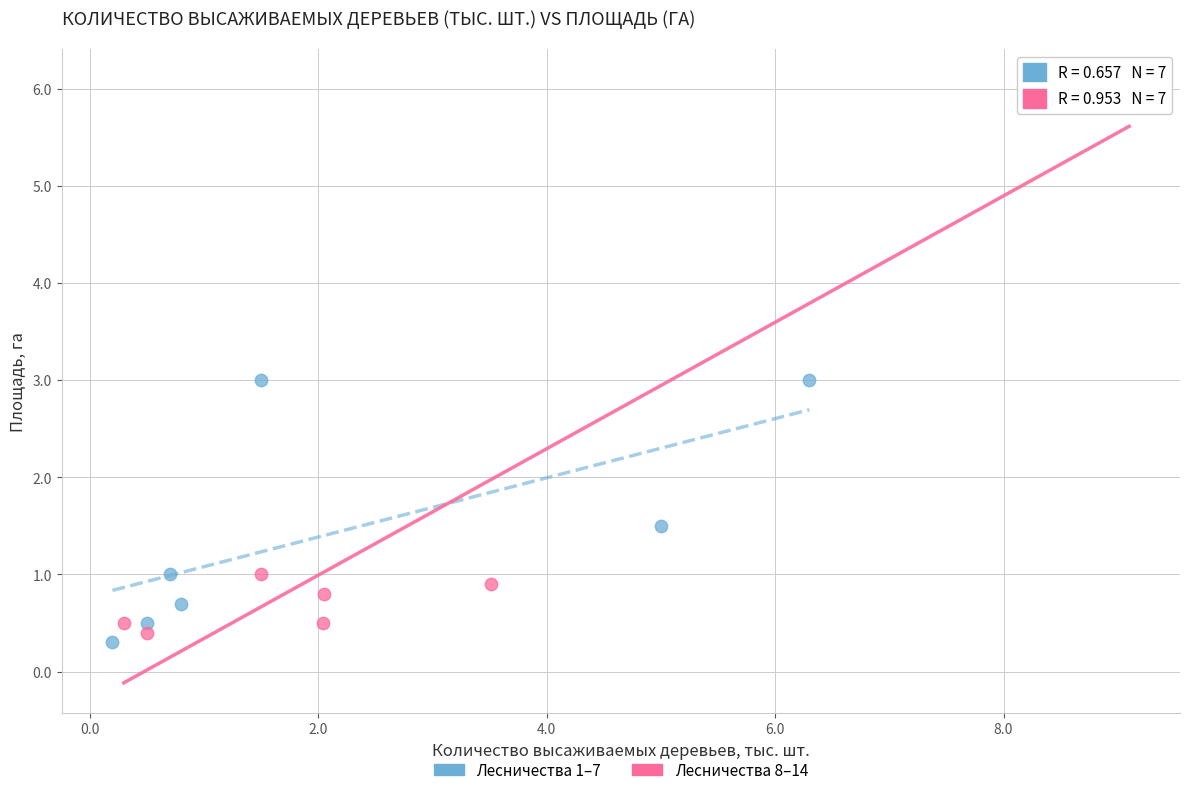

Which series has the largest Y range (max minus min)?

Лесничества 8–14